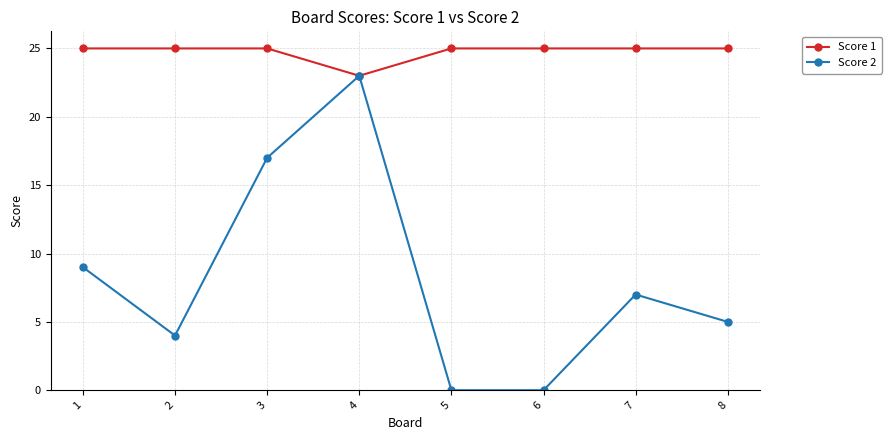

What is the difference between the Score 2 values at 8 and 2?

1